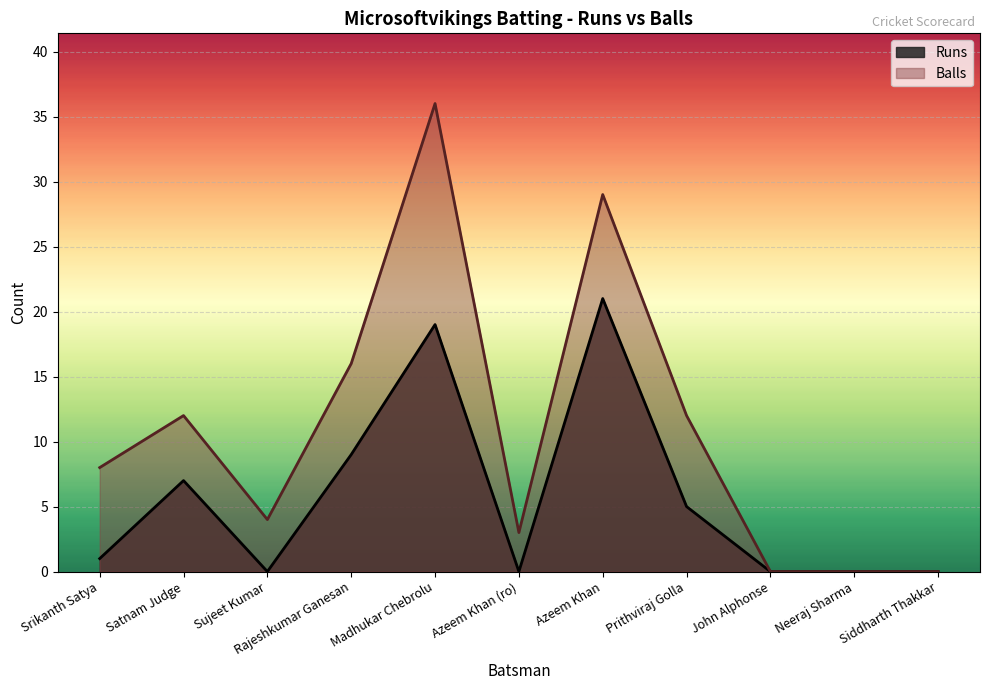

True or false: Runs and Balls intersect in this chart.

False